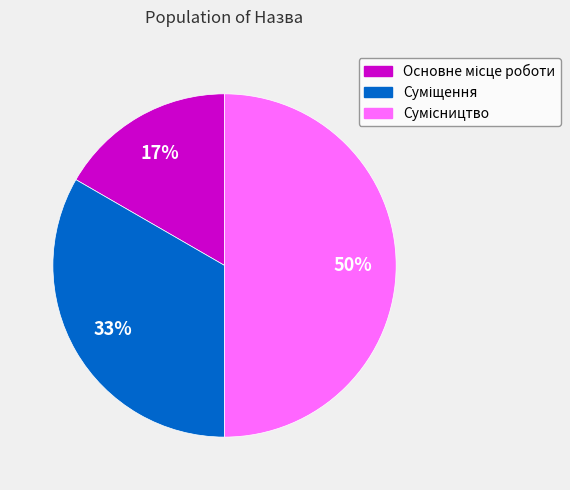

To the nearest percent, what is the average slice percentage?

33%